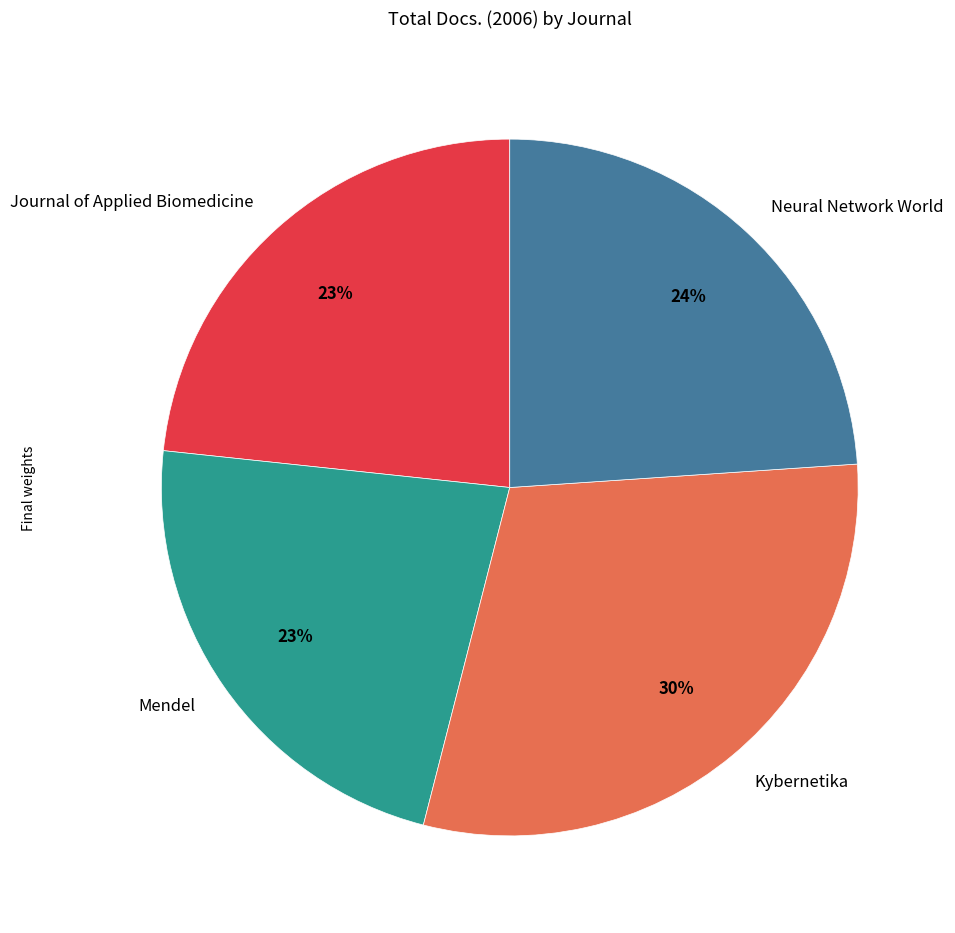

What percentage is the Journal of Applied Biomedicine slice, to the nearest percent?

23%